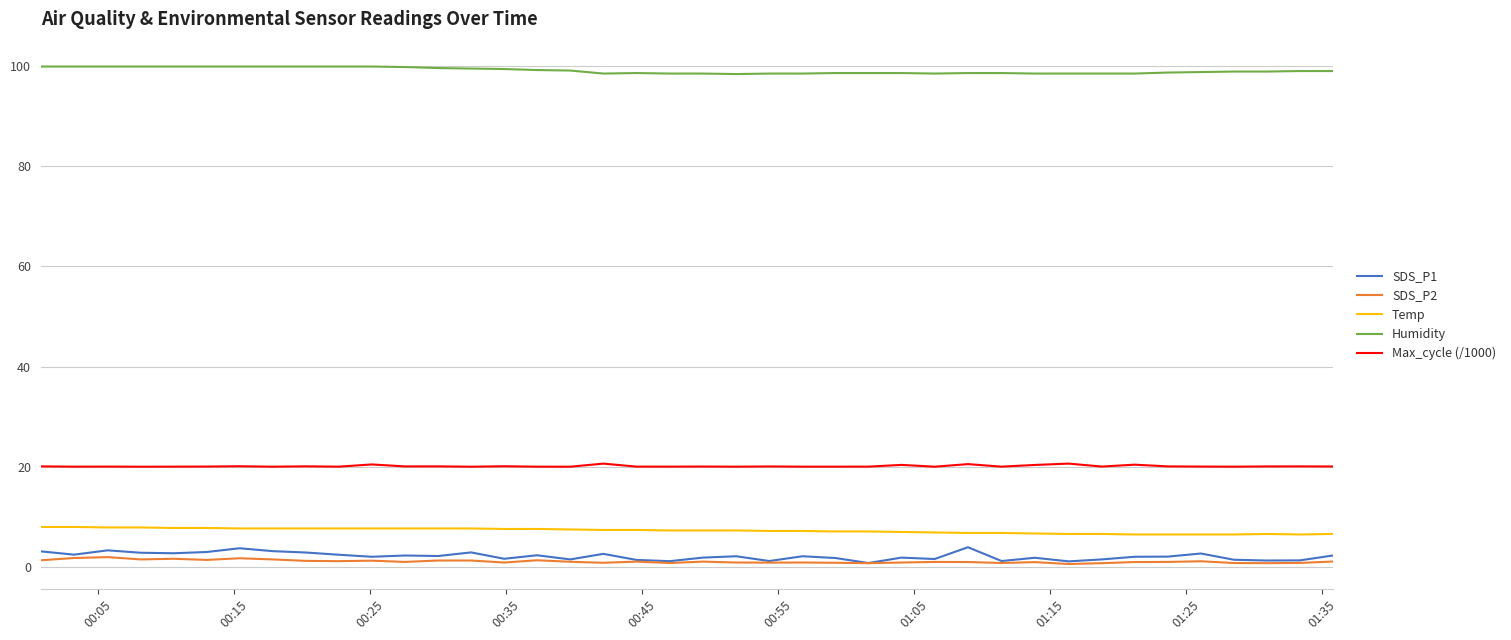

What is the highest value of the Humidity series?

99.9